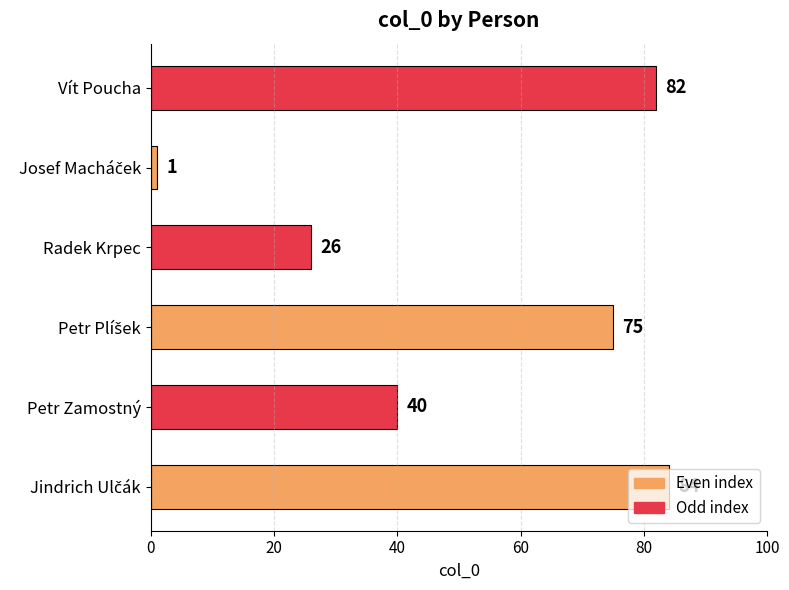

What is the ratio of the value at Petr Zamostný to the value at Radek Krpec?

1.5